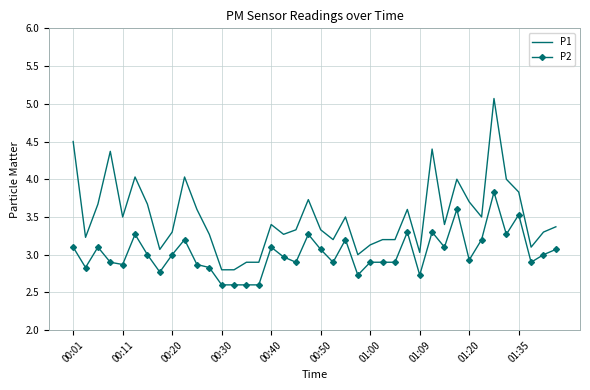

What is the difference between the maximum and minimum values in the P2 series?

1.2